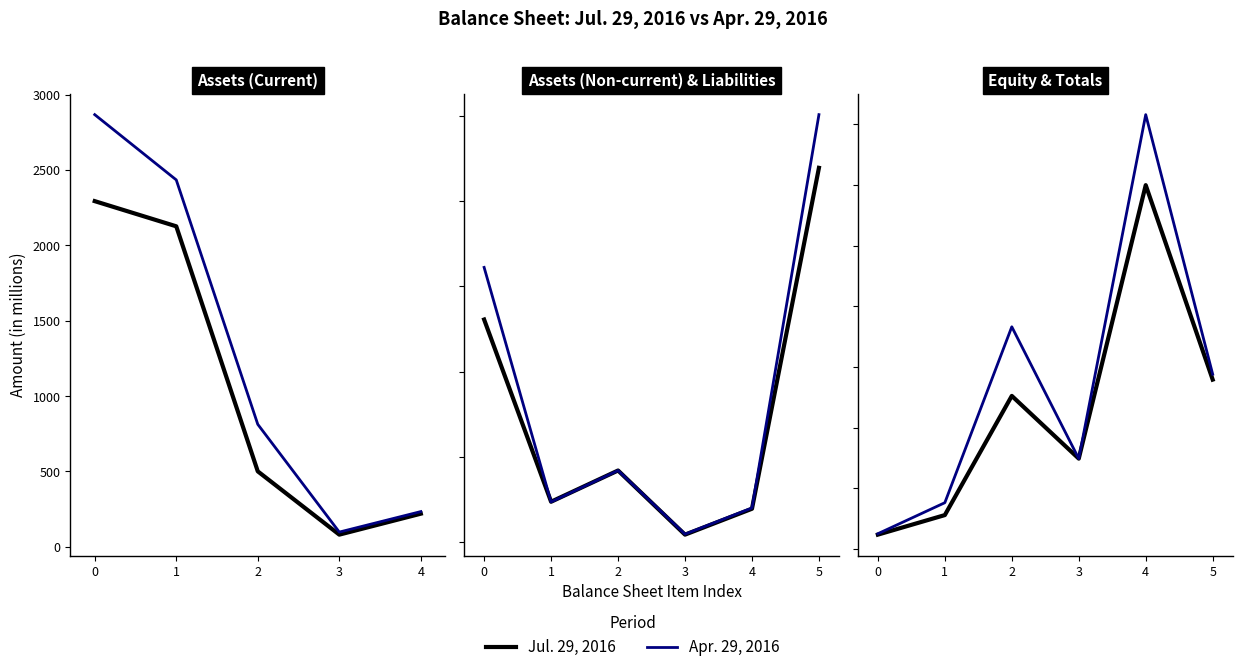

At which category does Apr. 29, 2016 reach its first local valley?

3